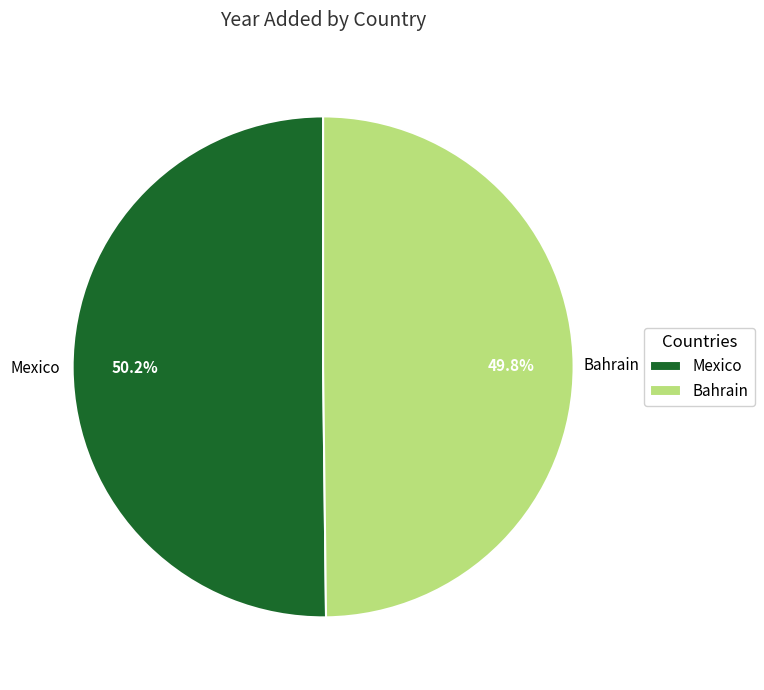

To the nearest percent, what is the average slice percentage?

50%